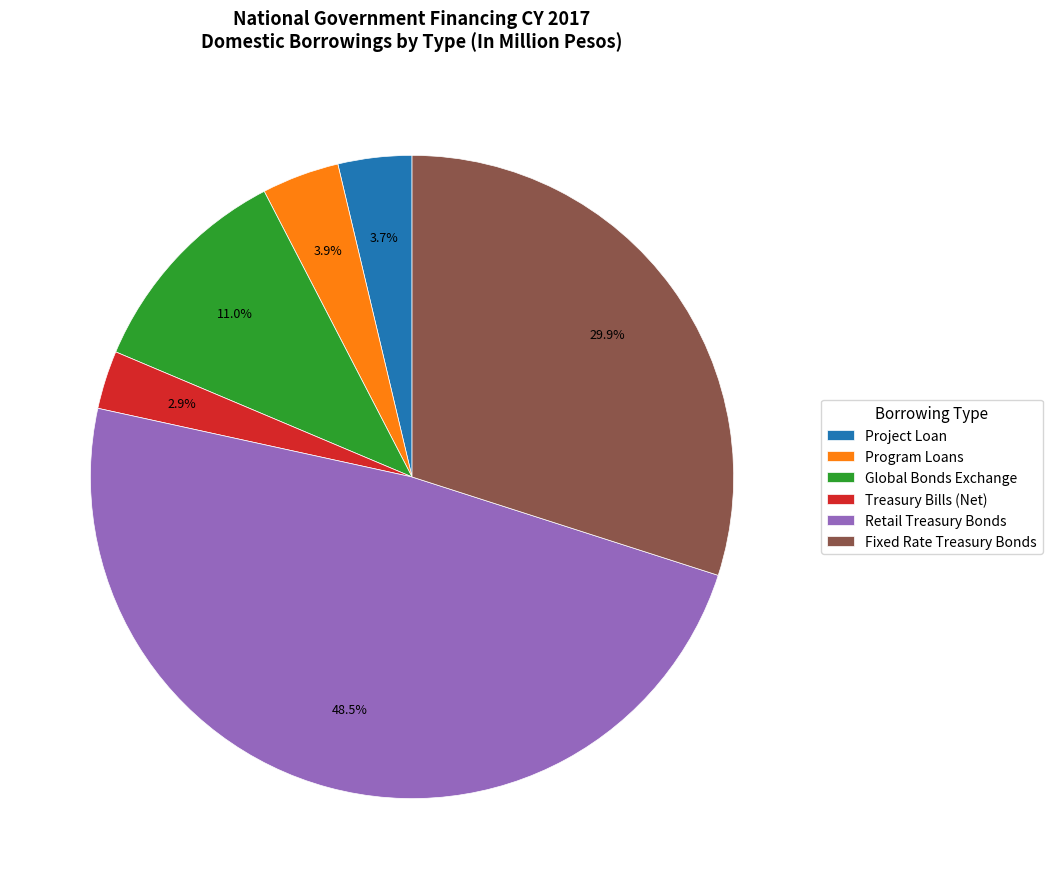

To the nearest percent, what is the combined percentage of Retail Treasury Bonds and Program Loans?

52%